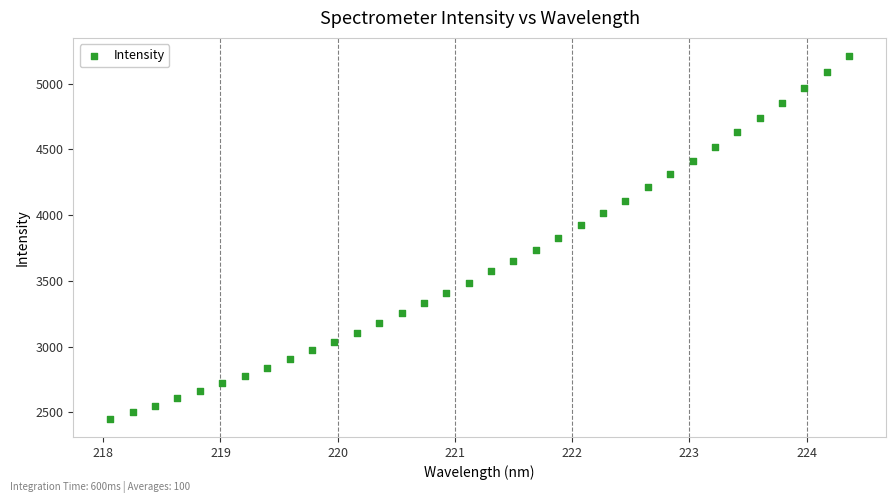

What is the range of X values (max minus min)?

6.3